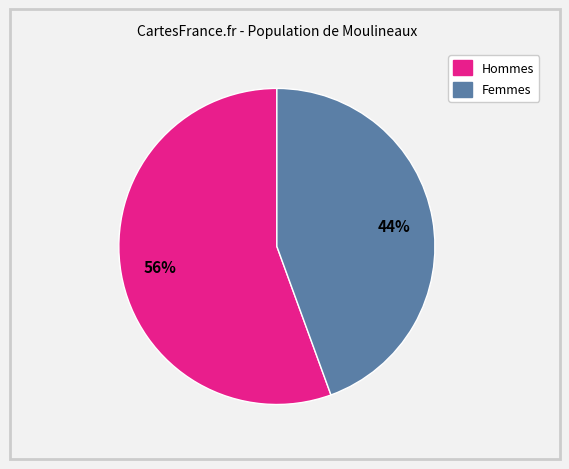

To the nearest percent, what is the average slice percentage?

50%